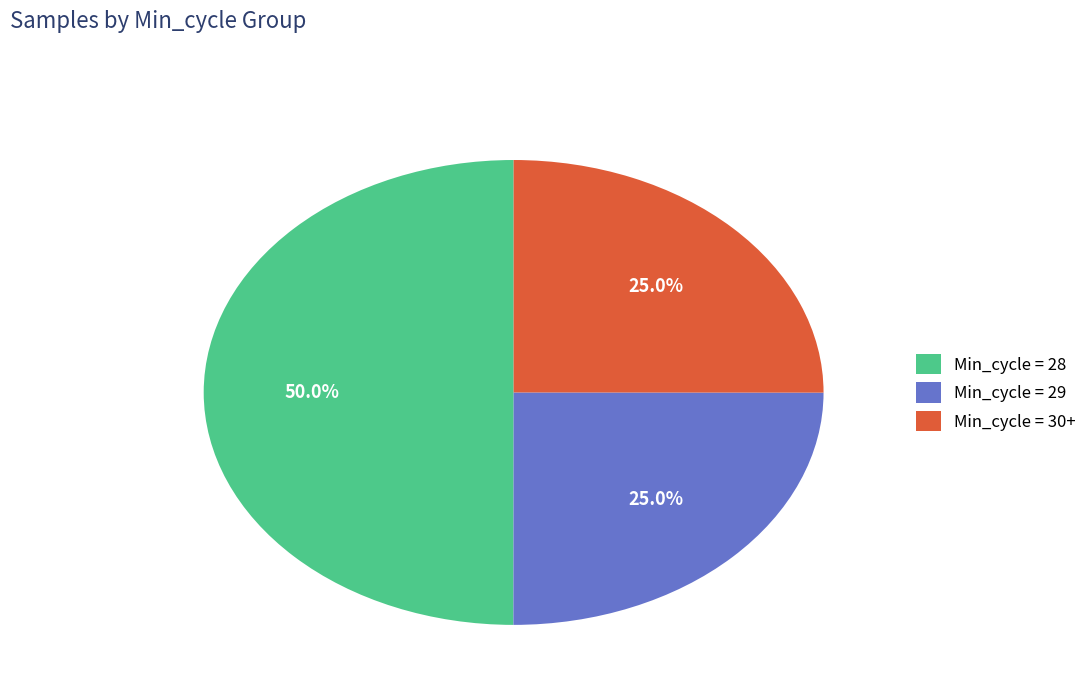

Which slice is the largest?

Min_cycle = 28